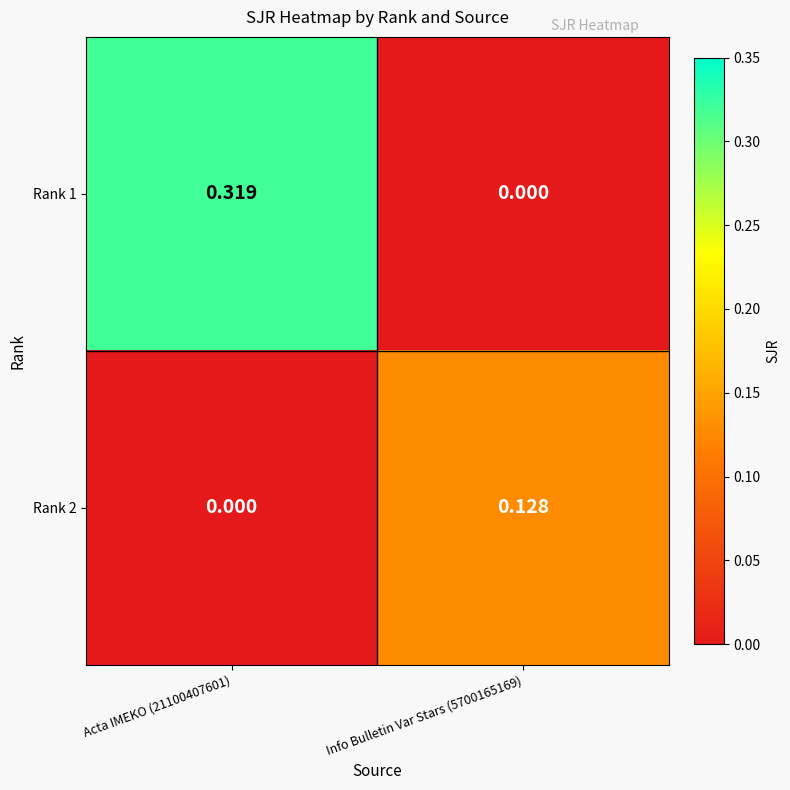

Is the value of Rank 1 at Acta IMEKO (21100407601) greater than the value of Rank 2 at Acta IMEKO (21100407601)?

Yes